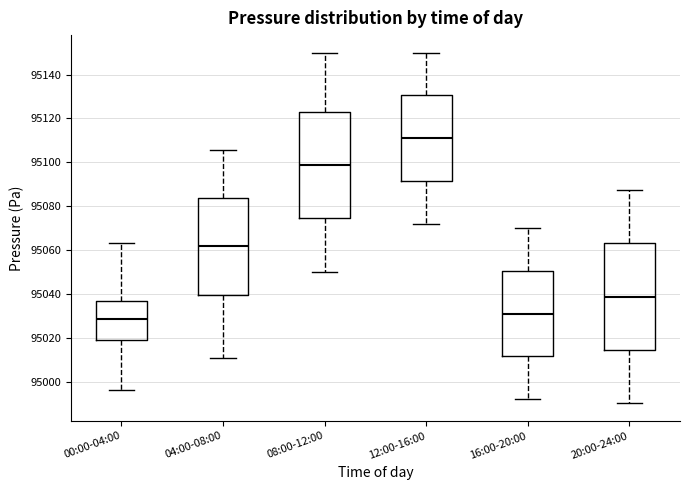

Reading left to right, read every box against the y-axis: the position of its median line, the range the box covers, and the ends of its whiskers. The values are not printed on the chart, so give them approximately, as read against the axis.

00:00-04:00: median 95028, box 95020 to 95036, whiskers 94996 to 95064
04:00-08:00: median 95062, box 95040 to 95084, whiskers 95010 to 95106
08:00-12:00: median 95098, box 95074 to 95124, whiskers 95050 to 95150
12:00-16:00: median 95112, box 95092 to 95130, whiskers 95072 to 95150
16:00-20:00: median 95032, box 95012 to 95050, whiskers 94992 to 95070
20:00-24:00: median 95038, box 95014 to 95064, whiskers 94990 to 95088